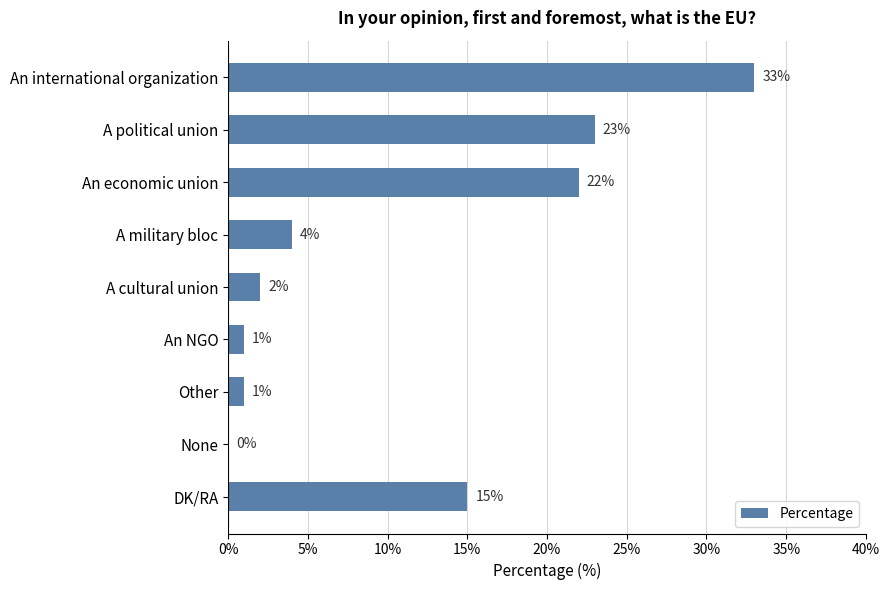

The chart shows a value of 36 at A political union. True or false?

False